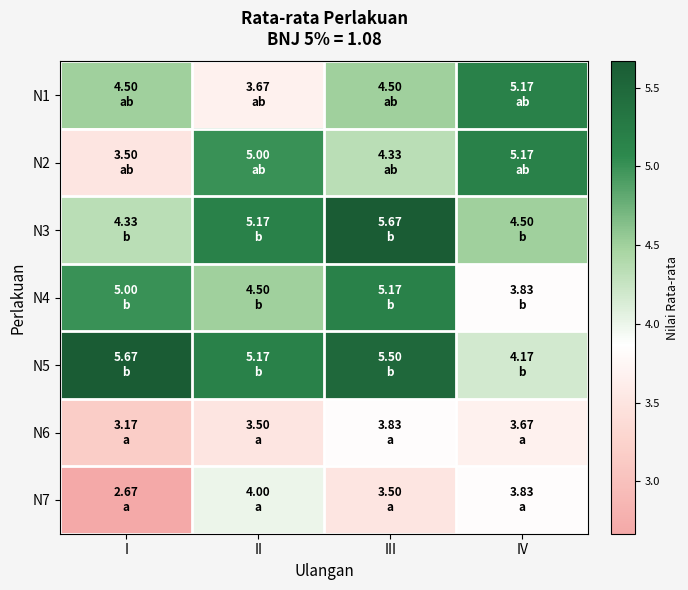

Reading right to left, extract all data points from this chart.

N1: IV=5.2	III=4.5	II=3.7	I=4.5
N2: IV=5.2	III=4.3	II=5.0	I=3.5
N3: IV=4.5	III=5.7	II=5.2	I=4.3
N4: IV=3.8	III=5.2	II=4.5	I=5.0
N5: IV=4.2	III=5.5	II=5.2	I=5.7
N6: IV=3.7	III=3.8	II=3.5	I=3.2
N7: IV=3.8	III=3.5	II=4.0	I=2.7